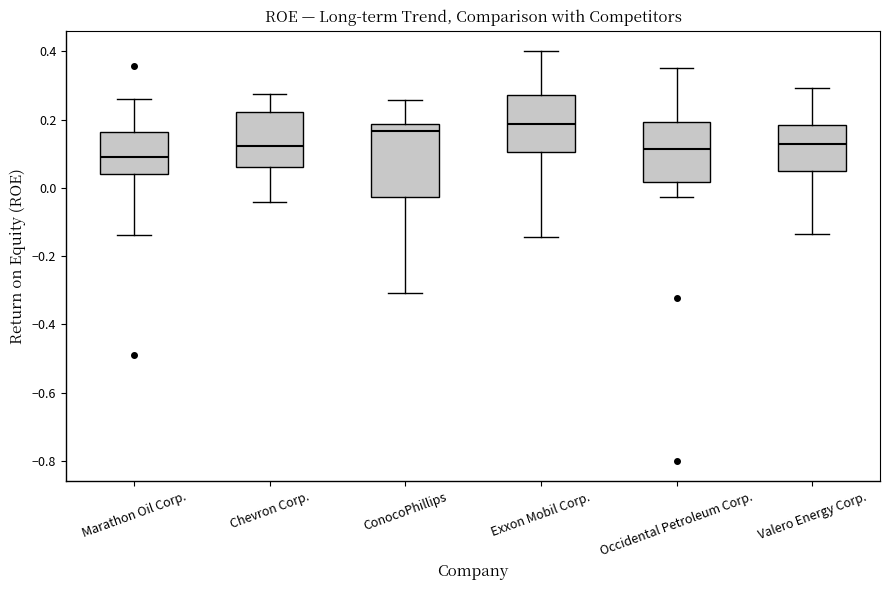

Reading left to right, transcribe this box plot: for each box, give where its median line is, the range the box spans, and where its two whiskers end, as read against the y-axis. The values are not printed on the chart, so give them approximately, as read against the axis.

Marathon Oil Corp.: median 0.10, box 0.04 to 0.16, whiskers -0.14 to 0.26
Chevron Corp.: median 0.12, box 0.06 to 0.22, whiskers -0.04 to 0.28
ConocoPhillips: median 0.16, box -0.02 to 0.18, whiskers -0.30 to 0.26
Exxon Mobil Corp.: median 0.18, box 0.10 to 0.28, whiskers -0.14 to 0.40
Occidental Petroleum Corp.: median 0.12, box 0.02 to 0.20, whiskers -0.02 to 0.36
Valero Energy Corp.: median 0.12, box 0.06 to 0.18, whiskers -0.14 to 0.30